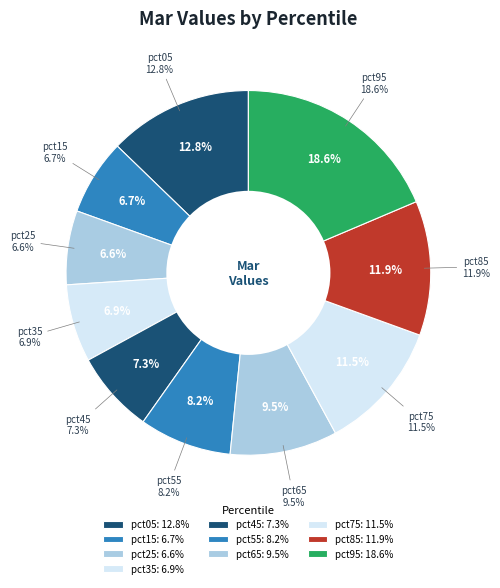

What percentage is the pct95 slice, to the nearest percent?

19%